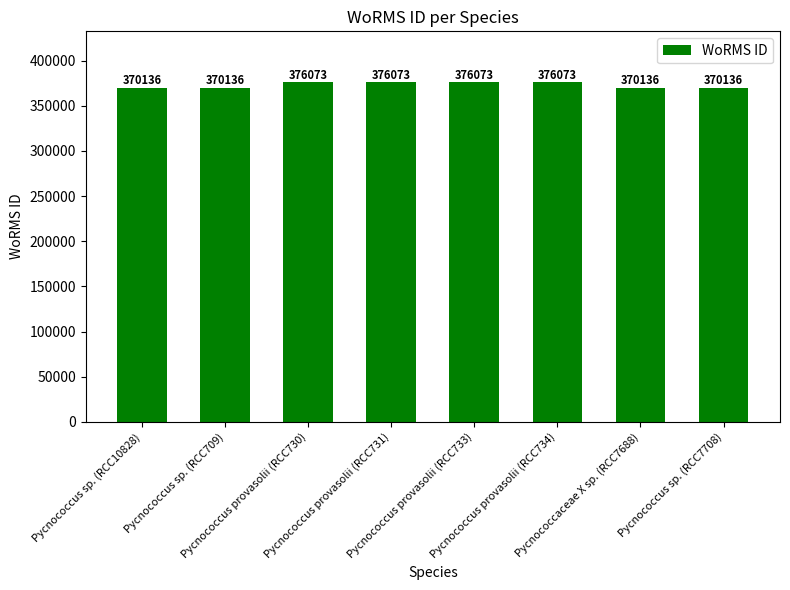

Count the number of categories in the chart.

8